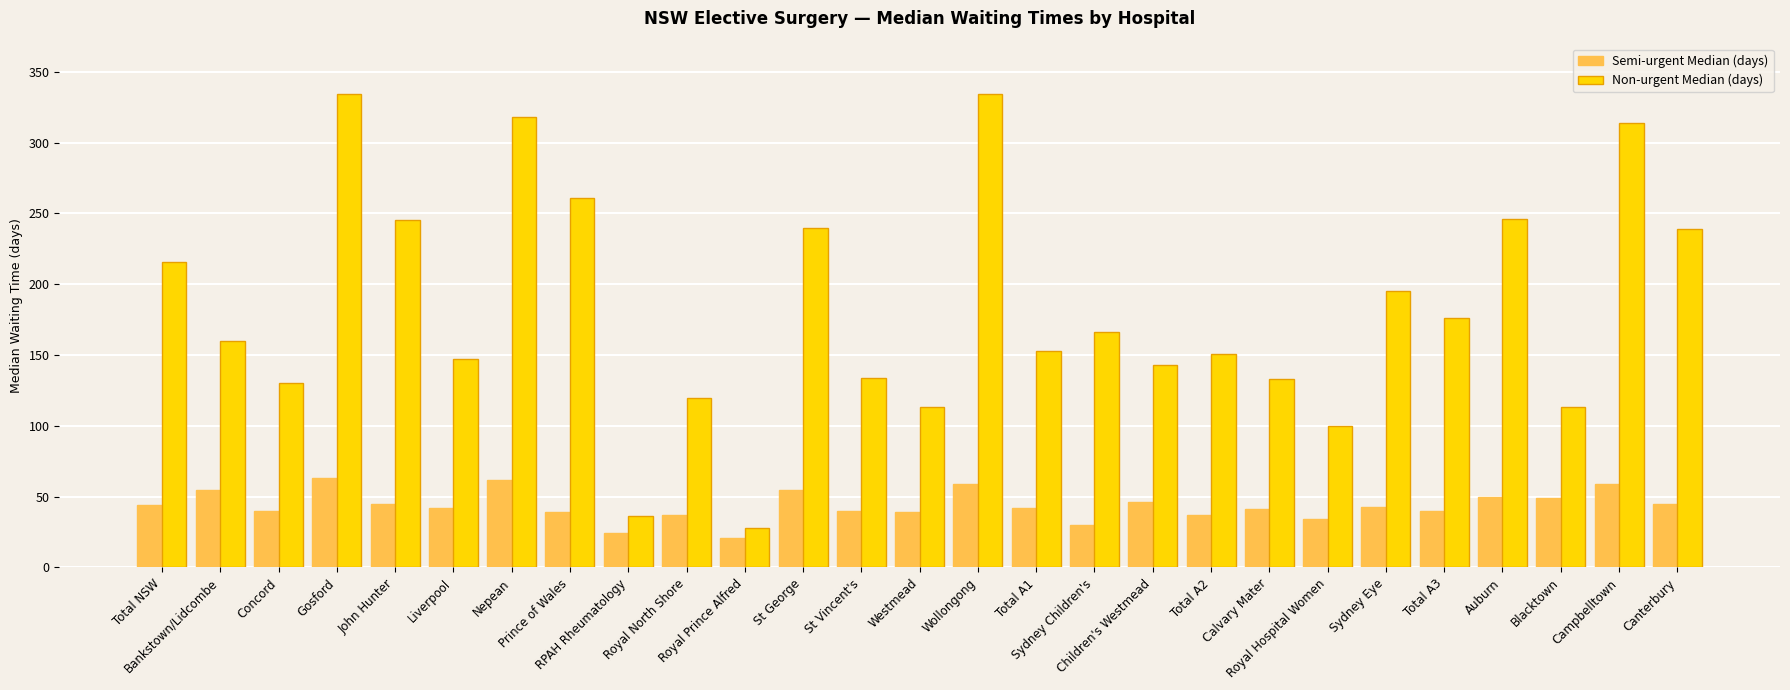

Count the number of data series in this chart.

2